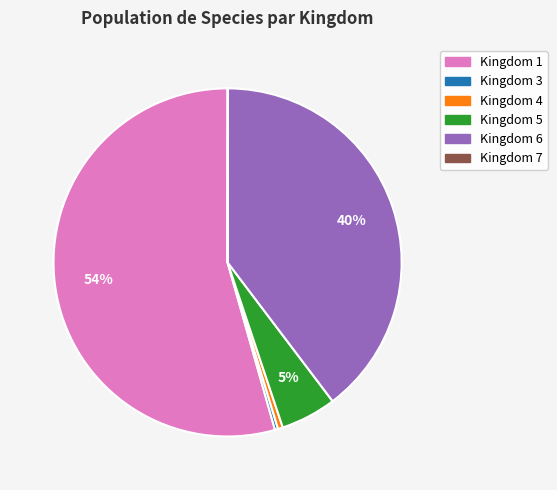

To the nearest percent, what is the average slice percentage?

17%